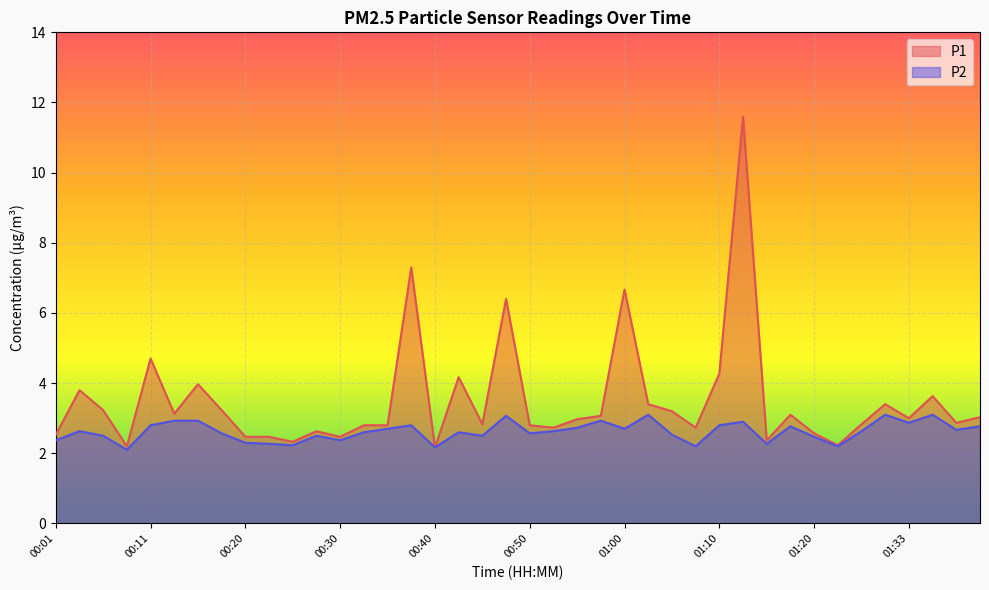

Which series has the largest total across all categories?

P1